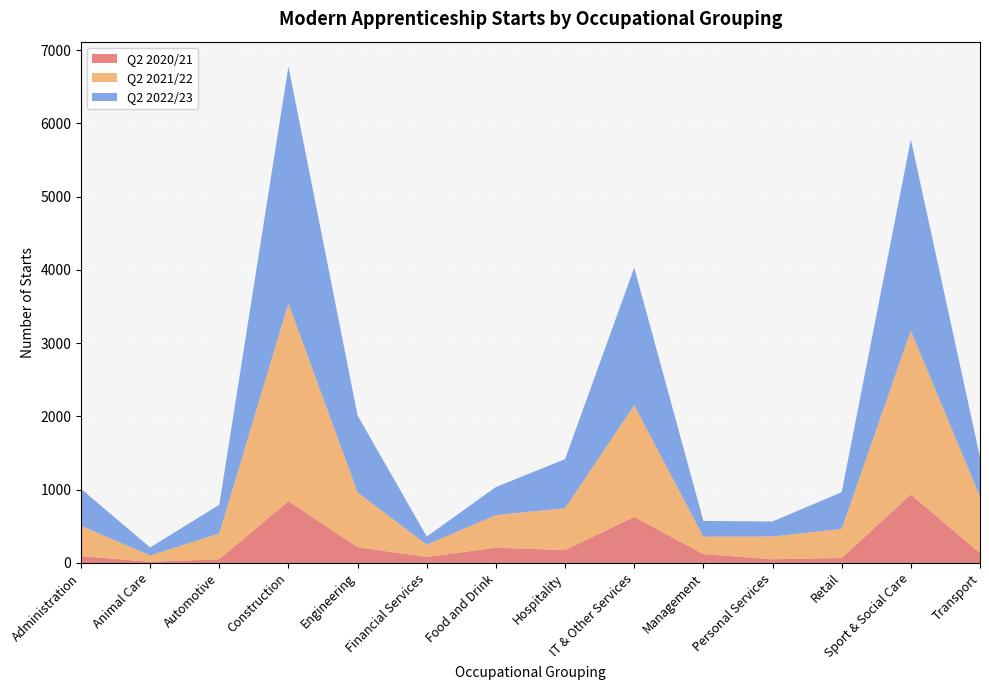

Reading right to left, list all the values displayed in this chart.

Q2 2020/21: 133	934	69	50	121	629	176	208	82	215	843	51	16	93
Q2 2021/22: 773	2237	396	311	237	1524	572	445	168	748	2702	351	85	416
Q2 2022/23: 539	2607	501	205	215	1877	669	383	110	1049	3231	392	110	504